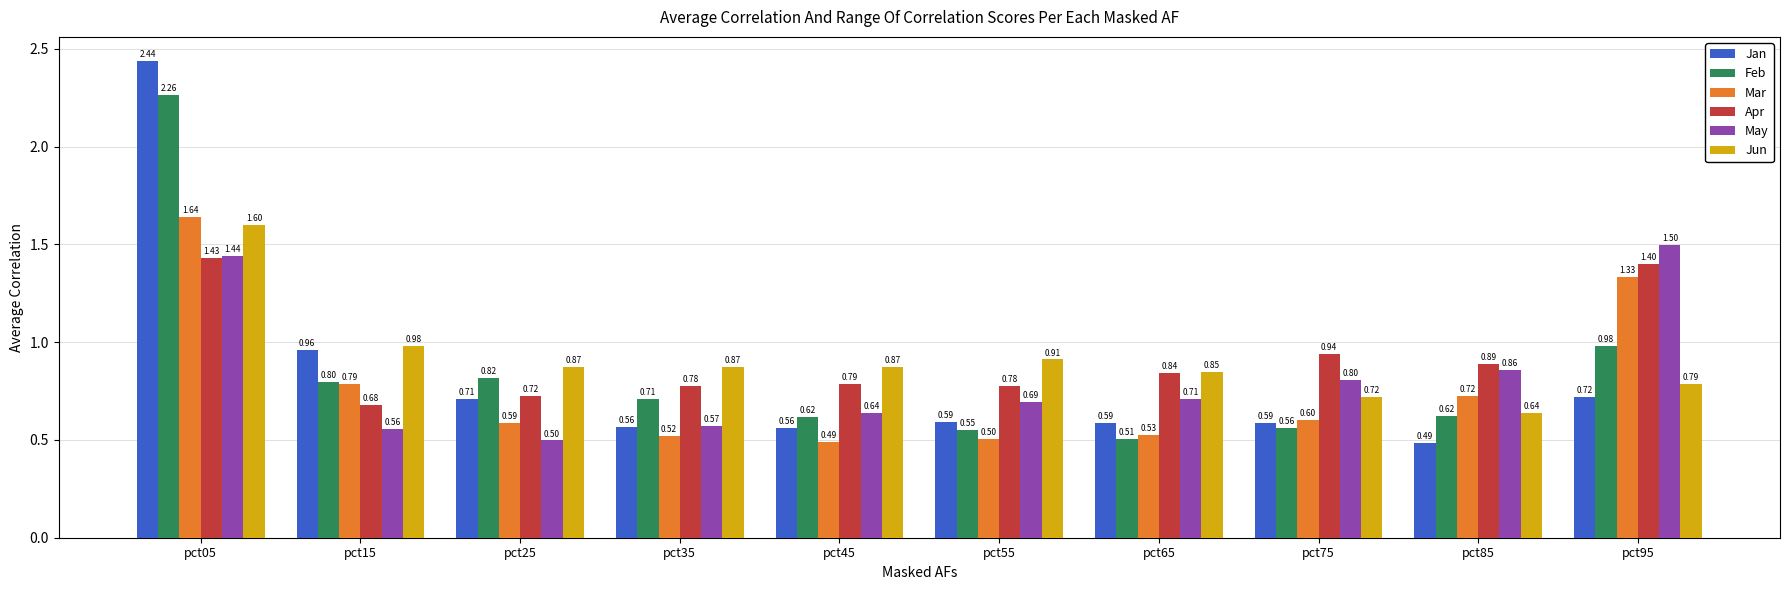

True or false: Mar has a value of 0.1 at pct55.

False